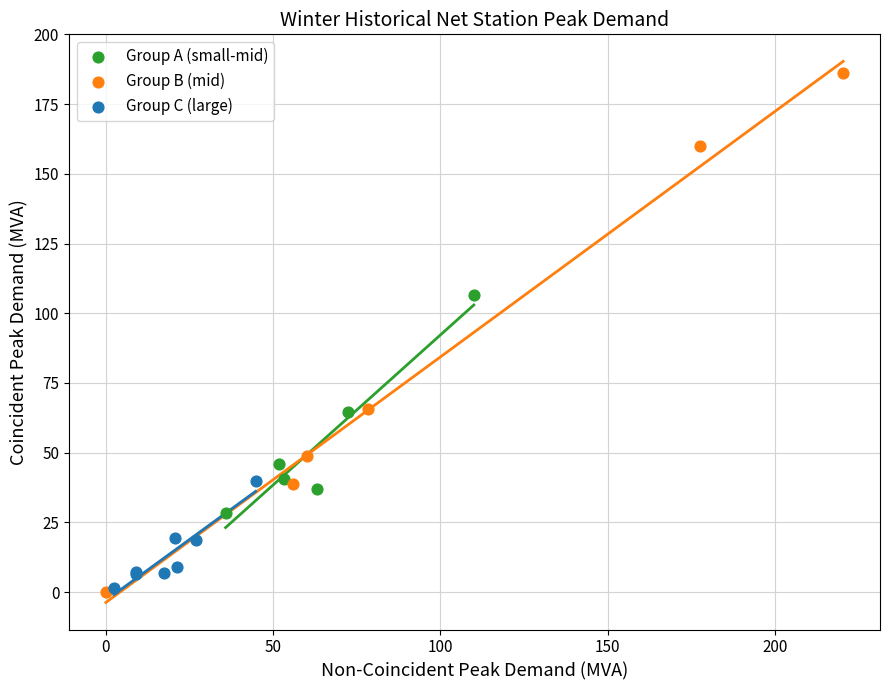

Which series has the widest spread of Y values?

Group B (mid)